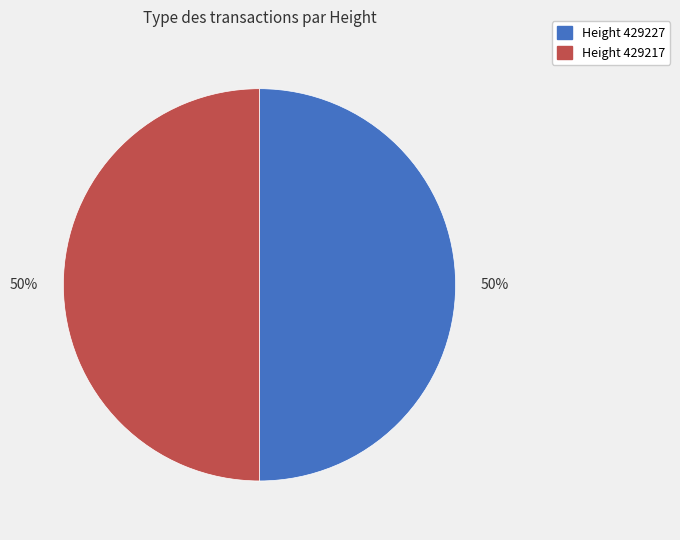

Do Height 429217 and Height 429227 together represent more than half of the pie?

Yes